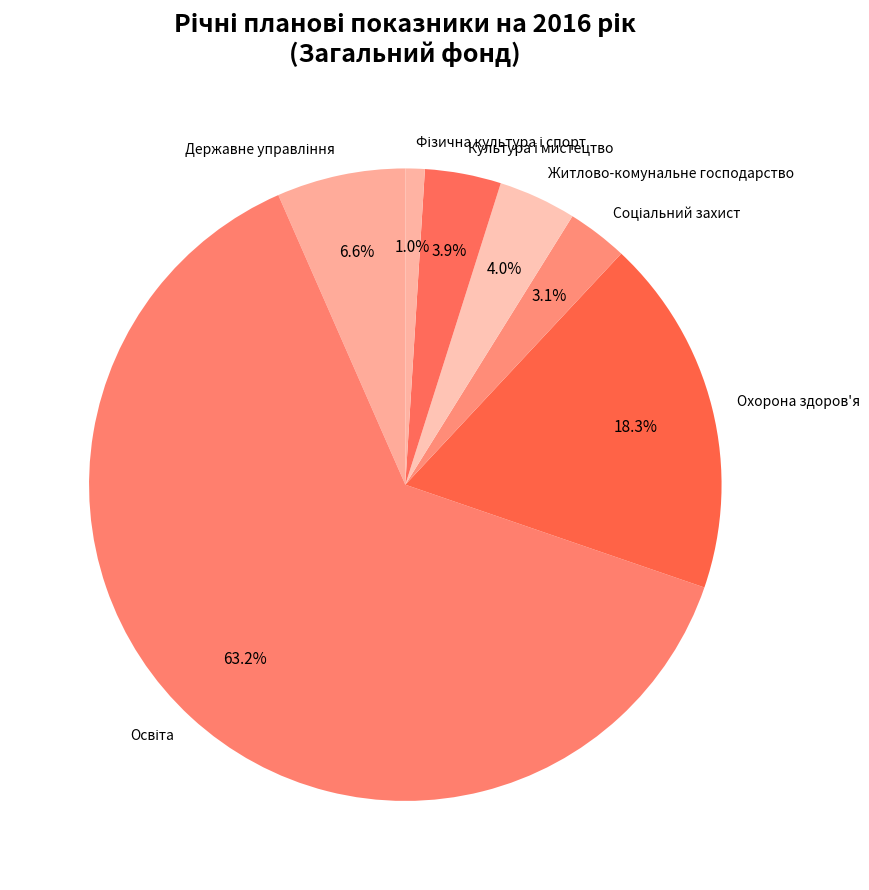

Does any single category account for the majority?

Yes